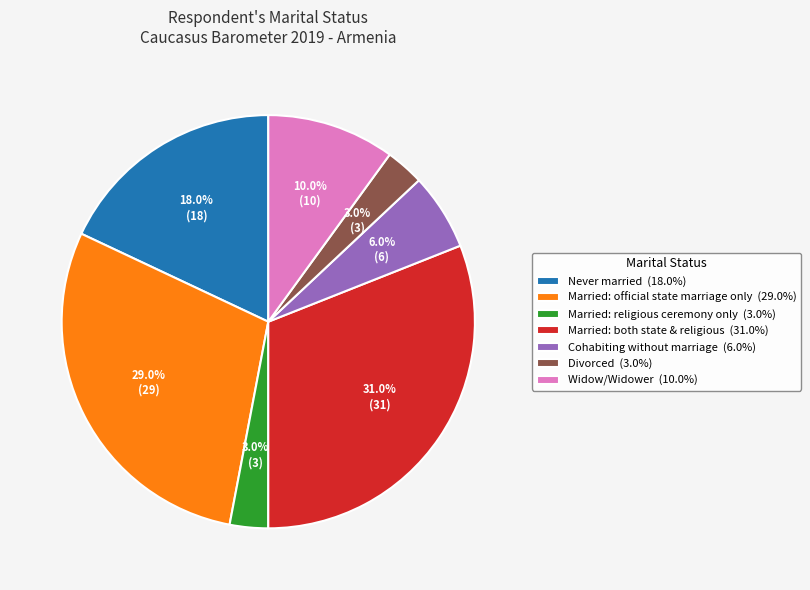

What portion of the pie excludes Married: official state marriage only?

71.0%